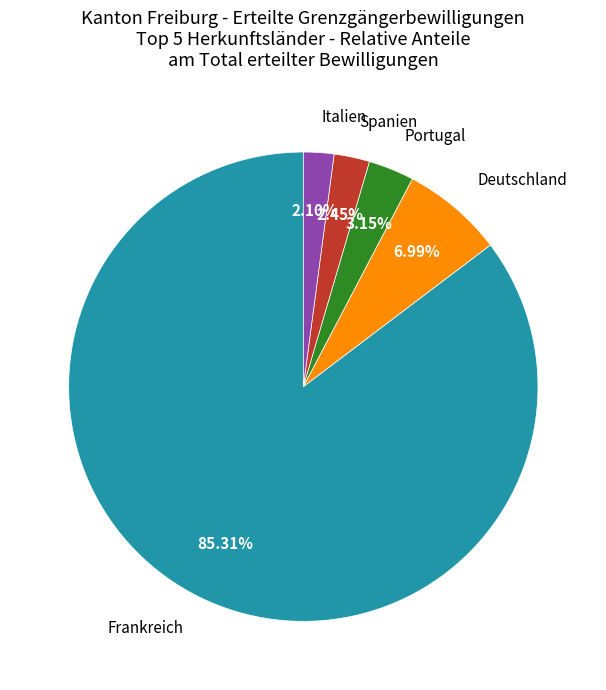

Is there any slice that represents more than half of the pie?

Yes